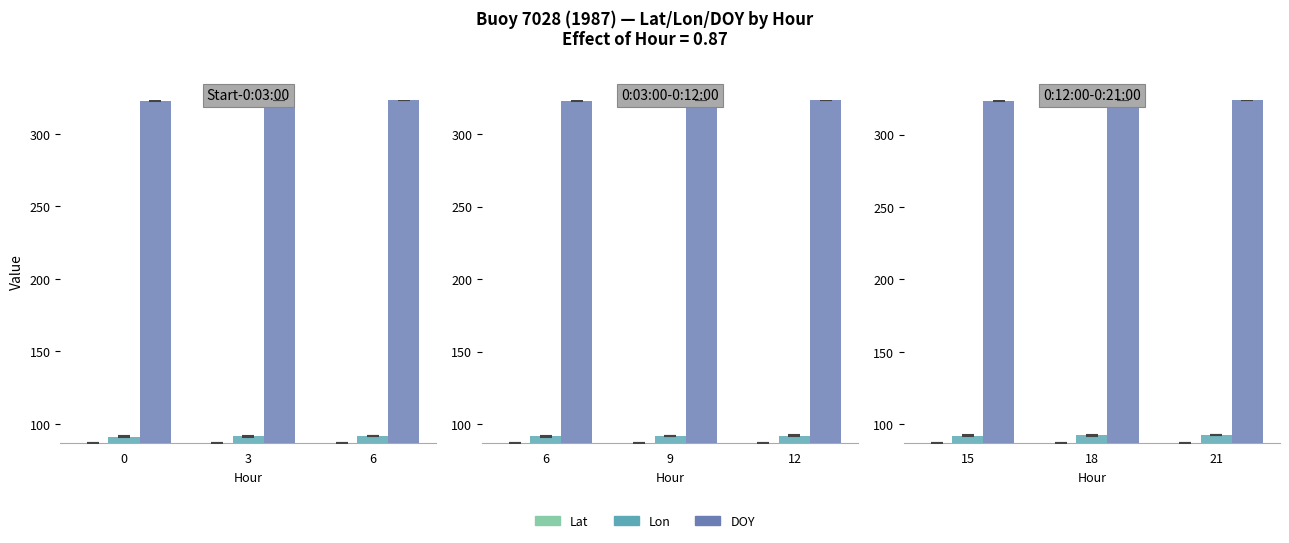

The value of Lon at 15 is 92.1. True or false?

True